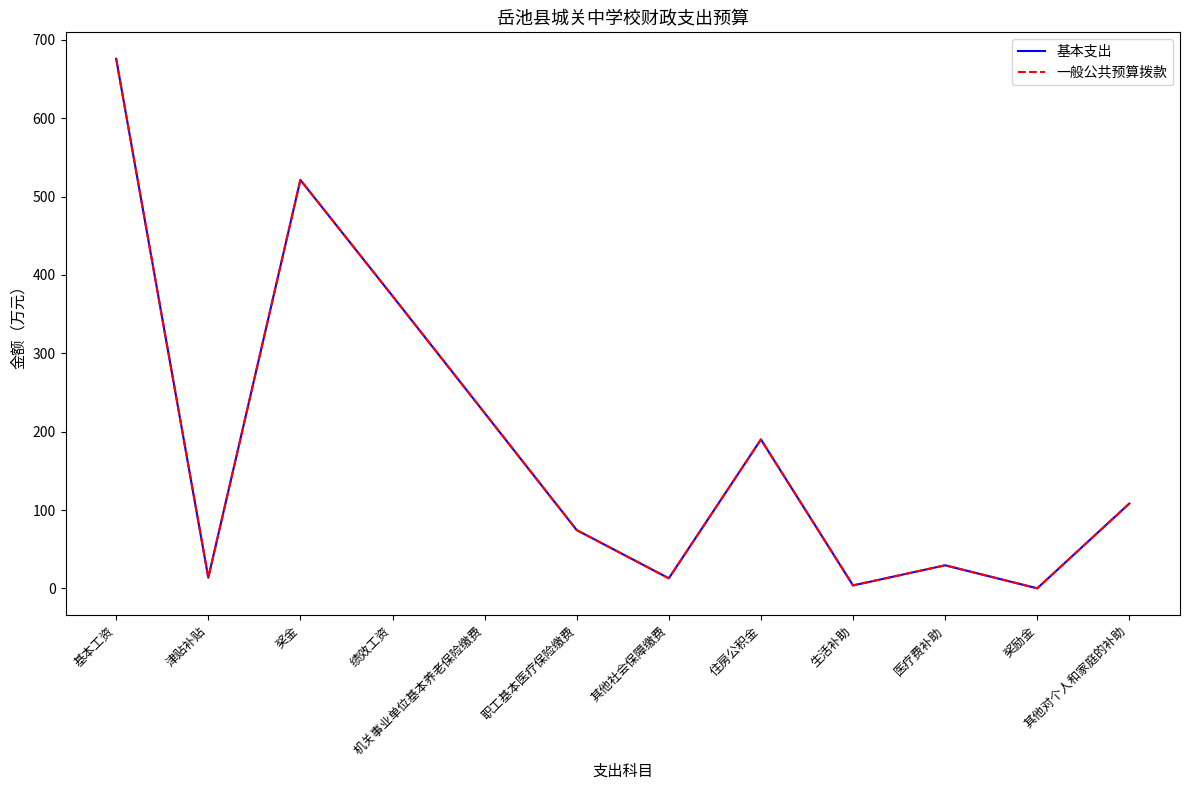

Is this an area chart (filled region under the line)?

No